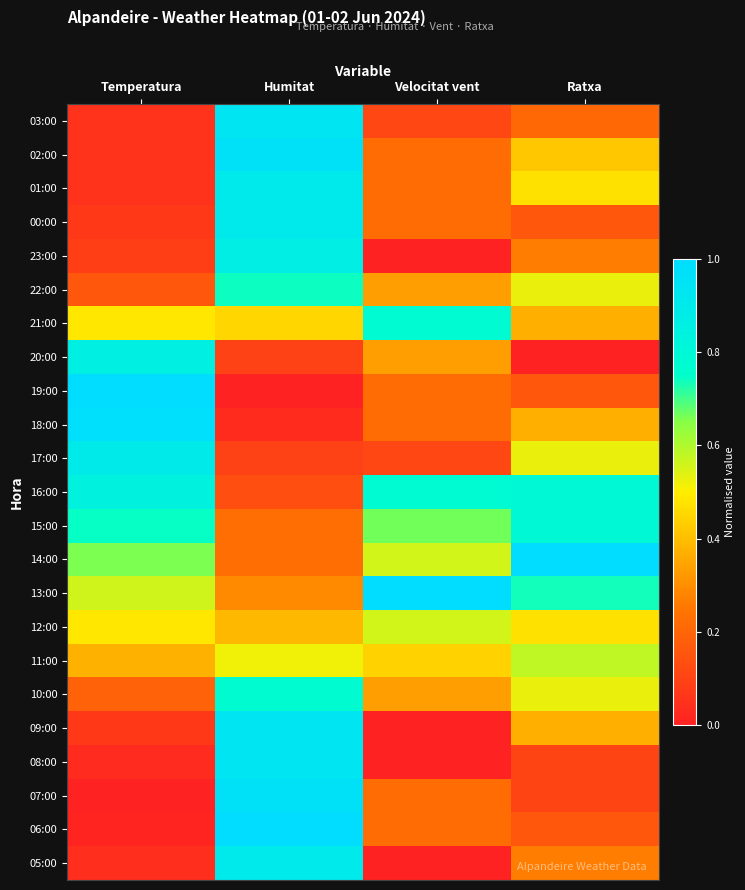

Reading left to right, transcribe all the data shown in this chart.

03:00: Temperatura=0.0	Humitat=0.9	Velocitat vent=0.1	Ratxa=0.2
02:00: Temperatura=0.0	Humitat=1.0	Velocitat vent=0.2	Ratxa=0.4
01:00: Temperatura=0.0	Humitat=0.9	Velocitat vent=0.2	Ratxa=0.5
00:00: Temperatura=0.1	Humitat=0.9	Velocitat vent=0.2	Ratxa=0.2
23:00: Temperatura=0.1	Humitat=0.9	Velocitat vent=0.0	Ratxa=0.3
22:00: Temperatura=0.2	Humitat=0.7	Velocitat vent=0.3	Ratxa=0.5
21:00: Temperatura=0.5	Humitat=0.5	Velocitat vent=0.8	Ratxa=0.4
20:00: Temperatura=0.9	Humitat=0.1	Velocitat vent=0.3	Ratxa=0.0
19:00: Temperatura=1.0	Humitat=0.0	Velocitat vent=0.2	Ratxa=0.2
18:00: Temperatura=1.0	Humitat=0.0	Velocitat vent=0.2	Ratxa=0.4
17:00: Temperatura=0.9	Humitat=0.1	Velocitat vent=0.1	Ratxa=0.5
16:00: Temperatura=0.8	Humitat=0.1	Velocitat vent=0.8	Ratxa=0.8
15:00: Temperatura=0.7	Humitat=0.2	Velocitat vent=0.7	Ratxa=0.8
14:00: Temperatura=0.7	Humitat=0.2	Velocitat vent=0.6	Ratxa=1.0
13:00: Temperatura=0.6	Humitat=0.3	Velocitat vent=1.0	Ratxa=0.7
12:00: Temperatura=0.5	Humitat=0.4	Velocitat vent=0.6	Ratxa=0.5
11:00: Temperatura=0.4	Humitat=0.5	Velocitat vent=0.4	Ratxa=0.6
10:00: Temperatura=0.2	Humitat=0.8	Velocitat vent=0.3	Ratxa=0.5
09:00: Temperatura=0.1	Humitat=0.9	Velocitat vent=0.0	Ratxa=0.4
08:00: Temperatura=0.0	Humitat=0.9	Velocitat vent=0.0	Ratxa=0.1
07:00: Temperatura=0.0	Humitat=1.0	Velocitat vent=0.2	Ratxa=0.1
06:00: Temperatura=0.0	Humitat=1.0	Velocitat vent=0.2	Ratxa=0.2
05:00: Temperatura=0.0	Humitat=0.9	Velocitat vent=0.0	Ratxa=0.3